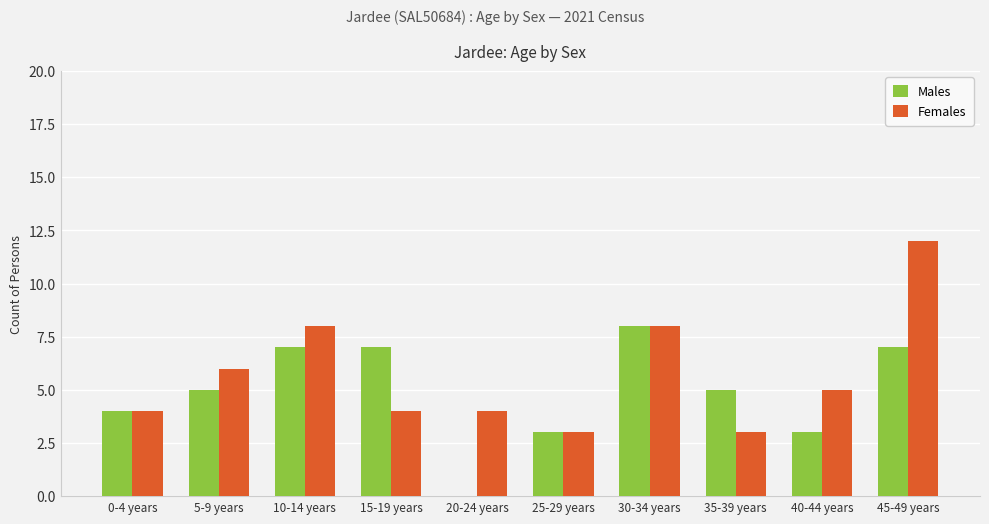

What is the sum of all Females values?

57